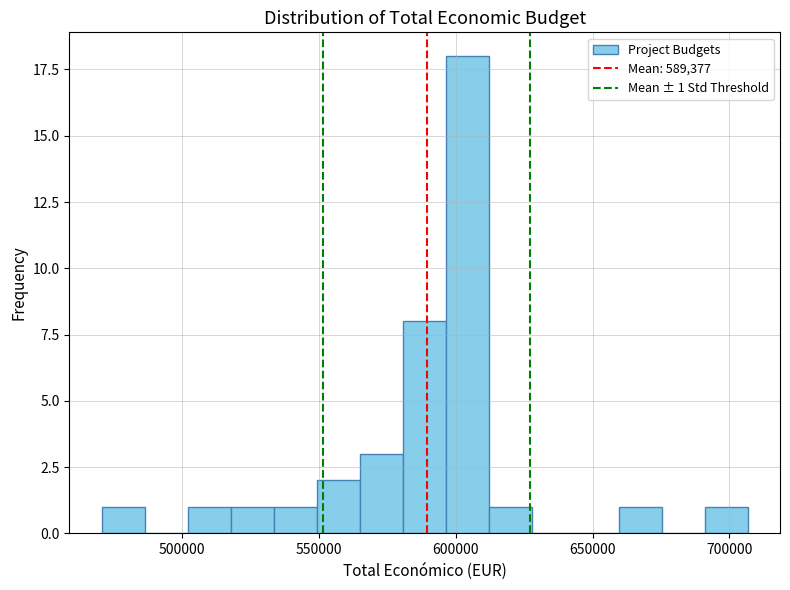

Read against the x-axis, roughly where is the centre of the tallest bar?

605000